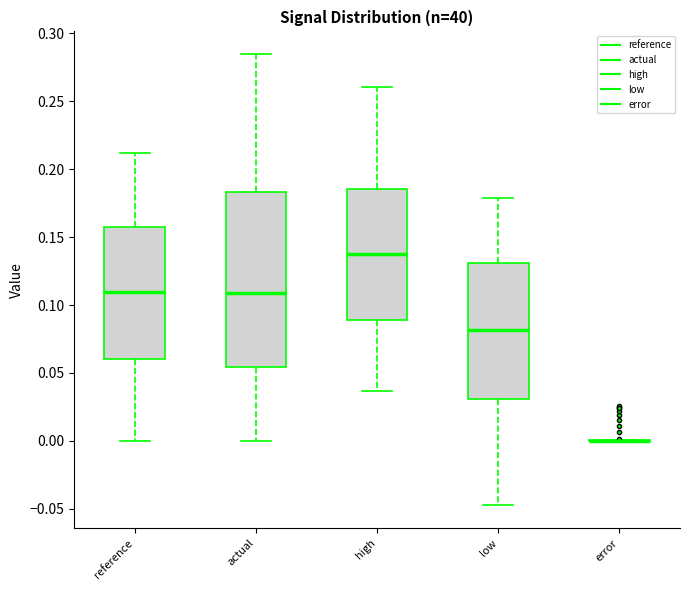

Comparing the boxes themselves (not the whiskers), which one is the tallest?

actual